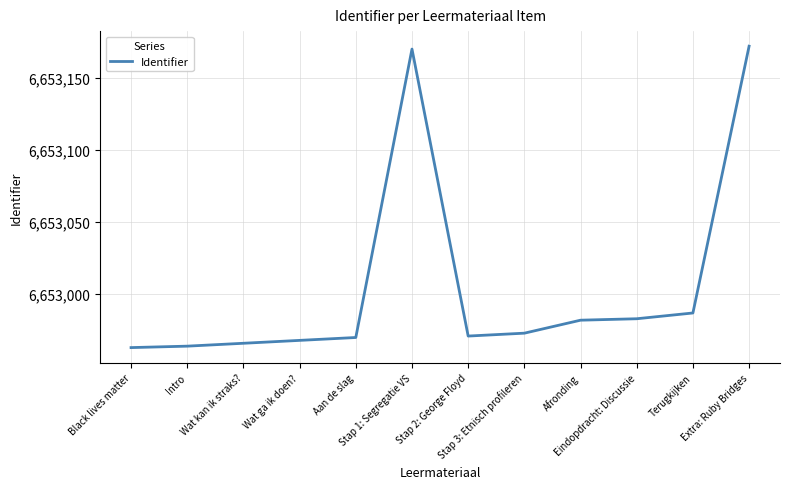

What is the difference between the maximum and minimum values?

209